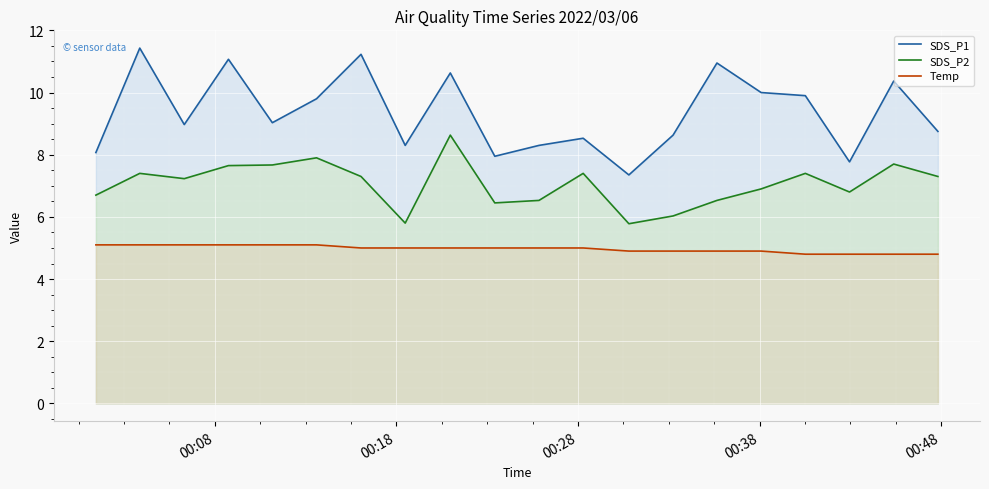

How many Temp values are between 4 and 5?

14